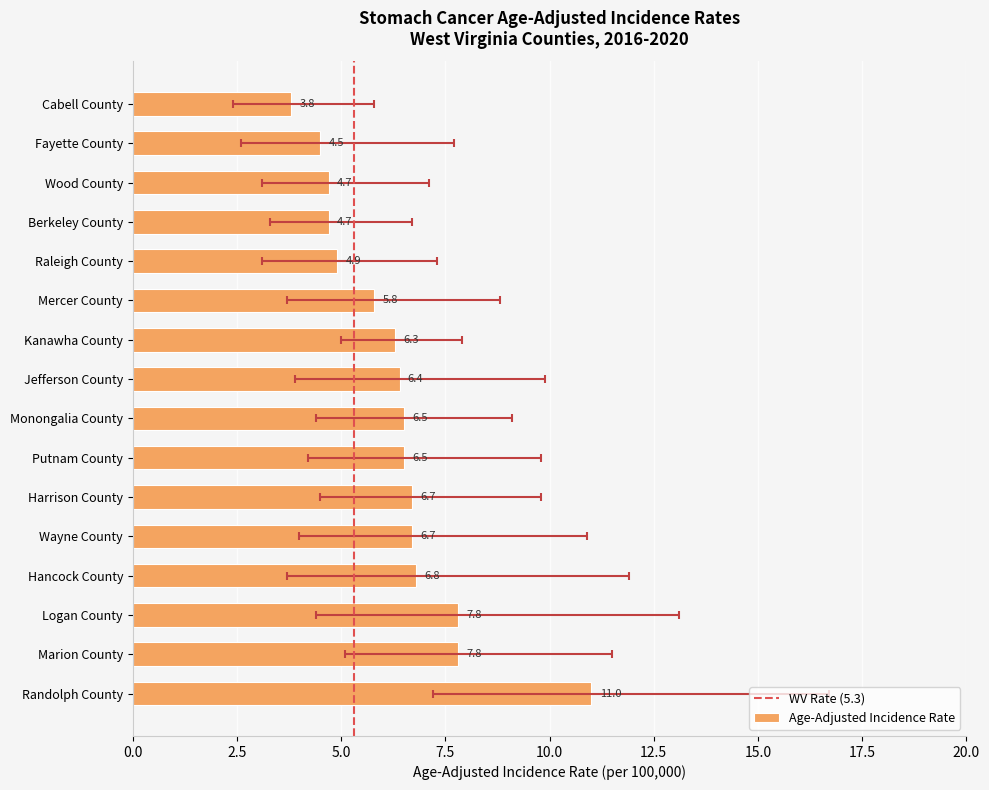

True or false: the data shows 6.4 at Jefferson County.

True